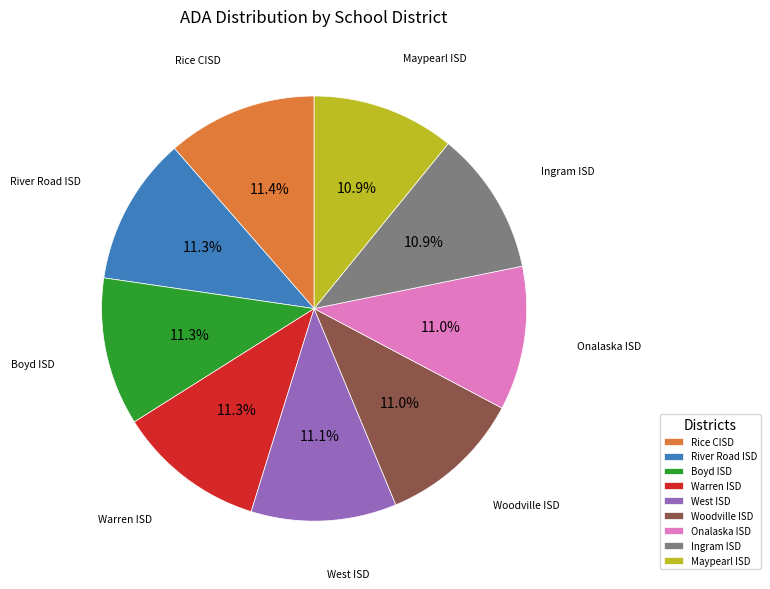

How many segments does this pie chart have?

9